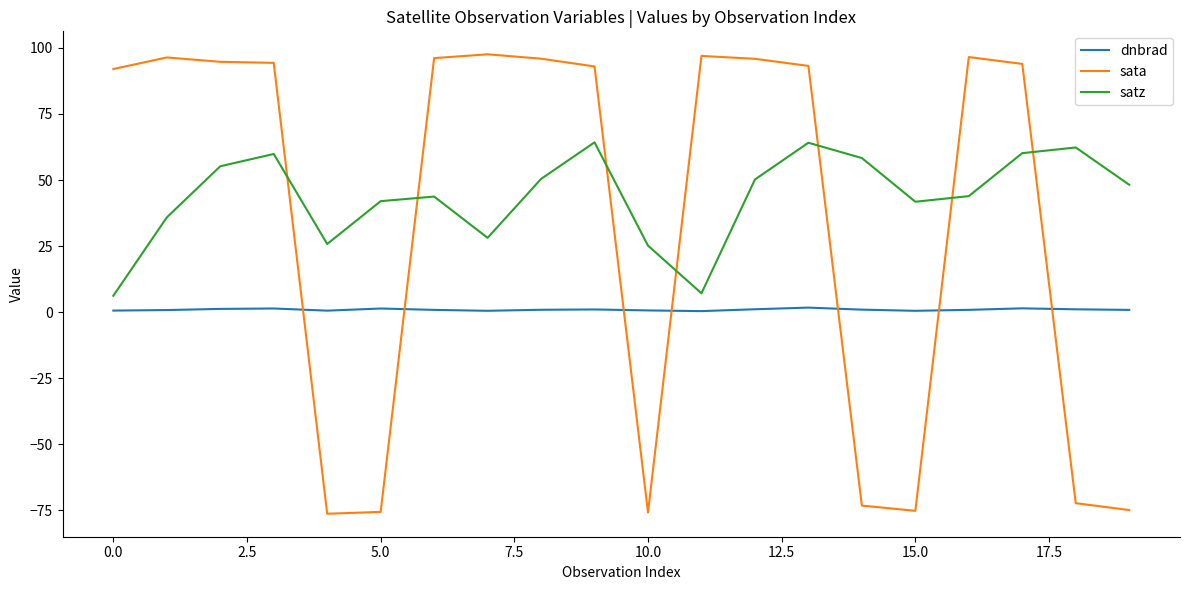

What is the highest value of the sata series?

97.6